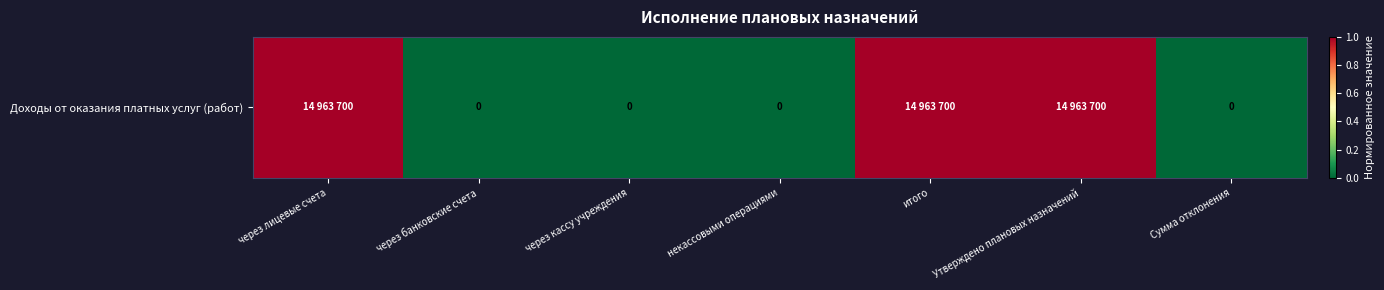

Reading right to left, extract all data points from this chart.

Сумма отклонения=0	Утверждено плановых назначений=1	итого=1	некассовыми операциями=0	через кассу учреждения=0	через банковские счета=0	через лицевые счета=1